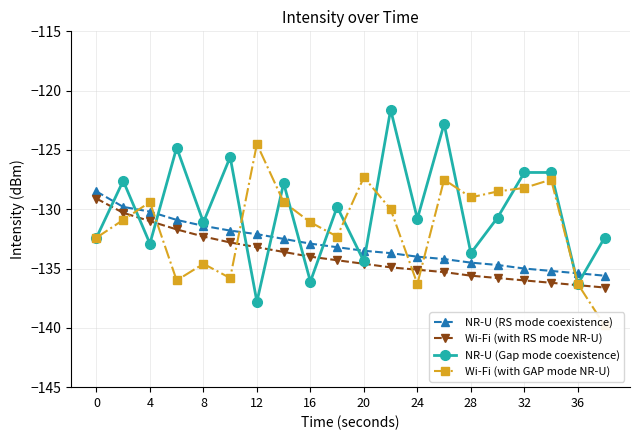

Which series ends up on top after the final intersection of Wi-Fi (with GAP mode NR-U) and NR-U (Gap mode coexistence)?

NR-U (Gap mode coexistence)